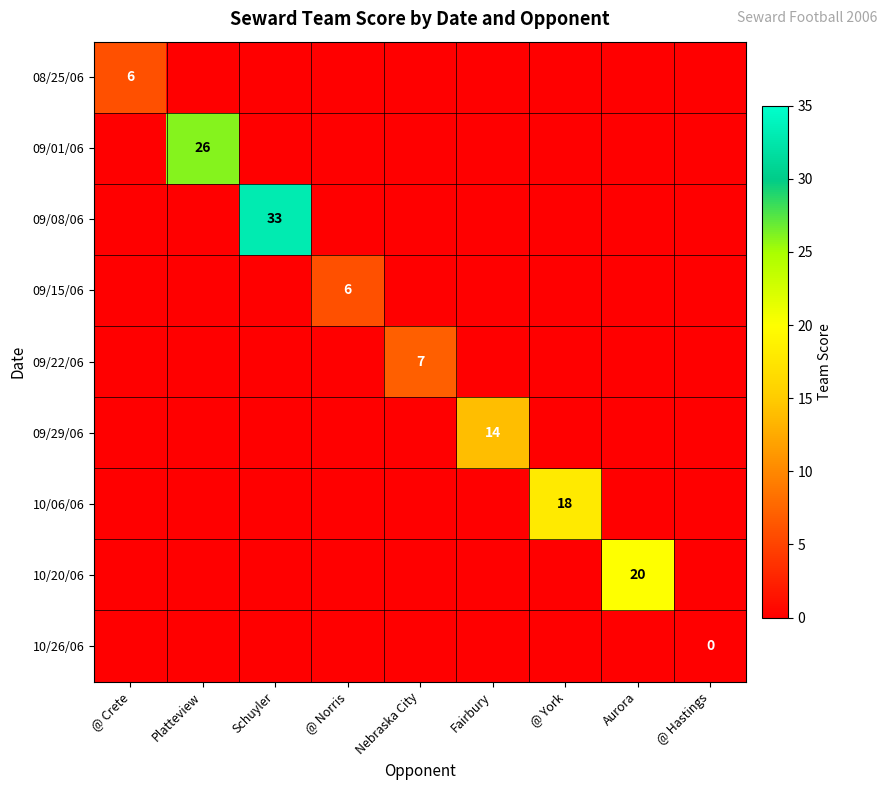

Which label corresponds to the smallest value in the chart?

Platteview